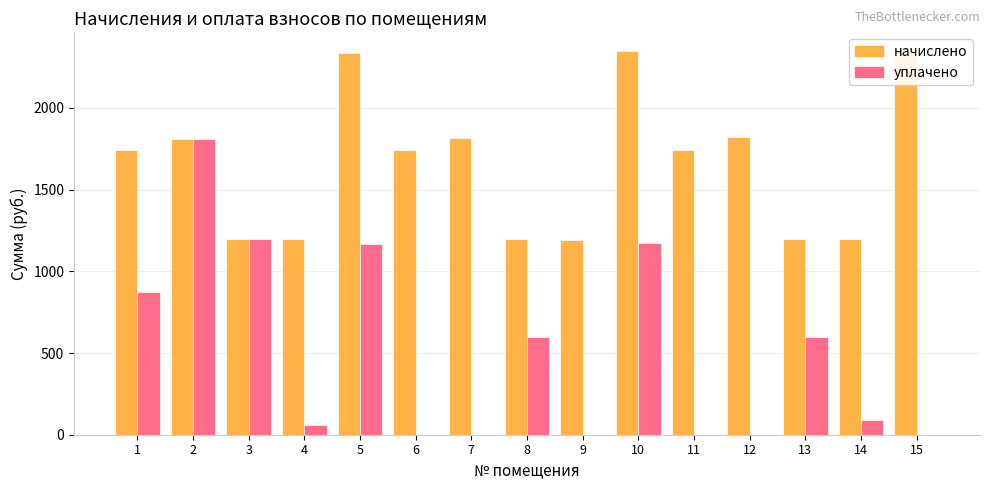

Is it true that уплачено equals 1300.7 at 1?

False